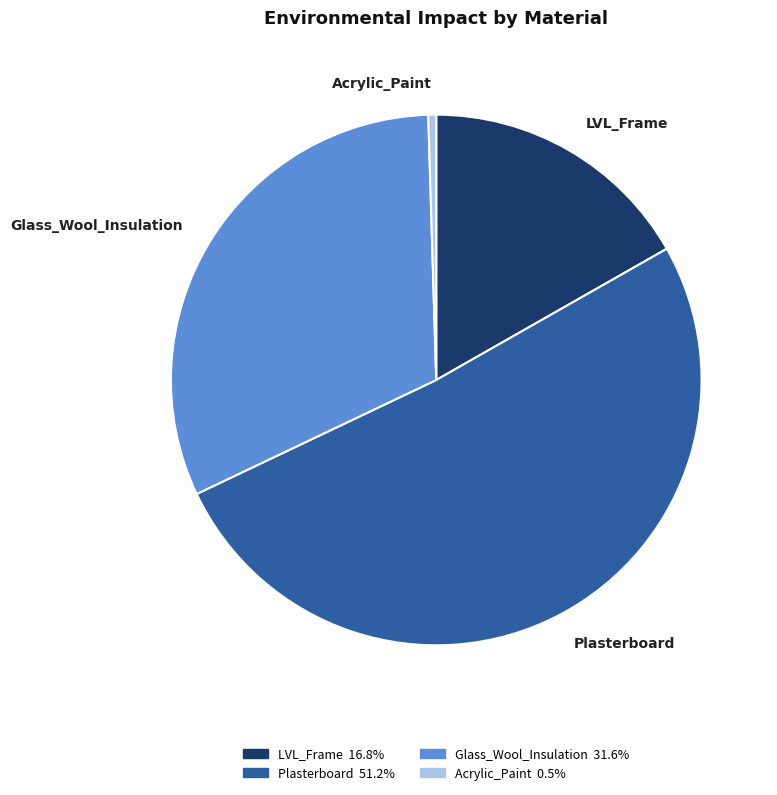

Is it true that LVL_Frame is 17% of the pie?

True